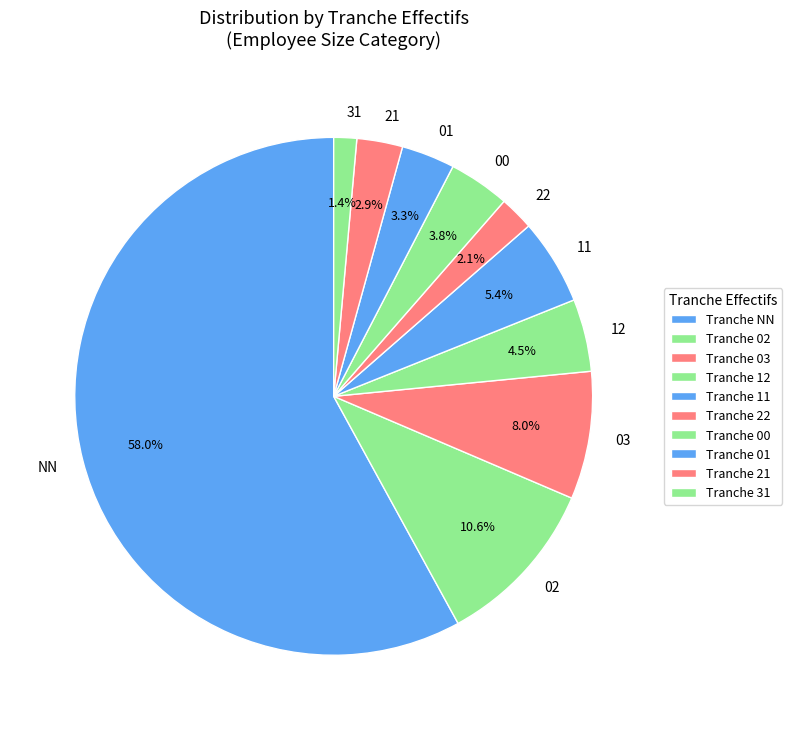

To the nearest percent, what percentage of the pie is 02?

11%